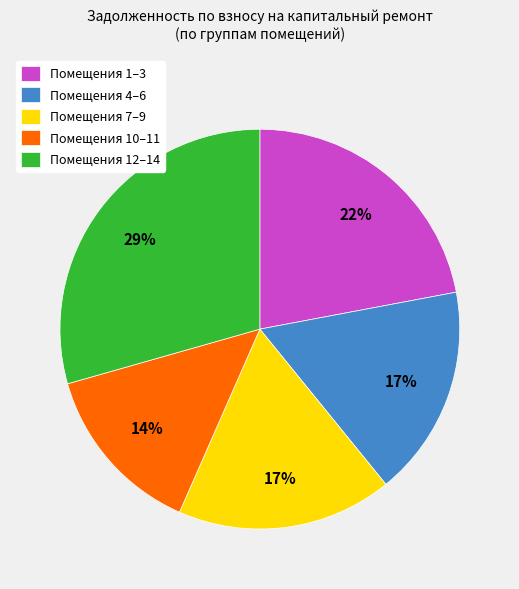

Is Помещения 10–11 the majority of the pie?

No